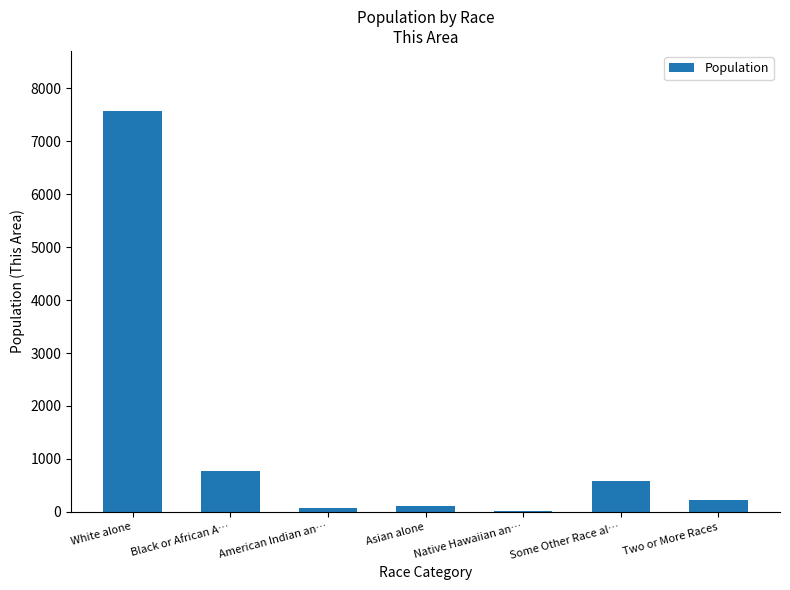

At which category does the chart reach its peak across all series?

White alone